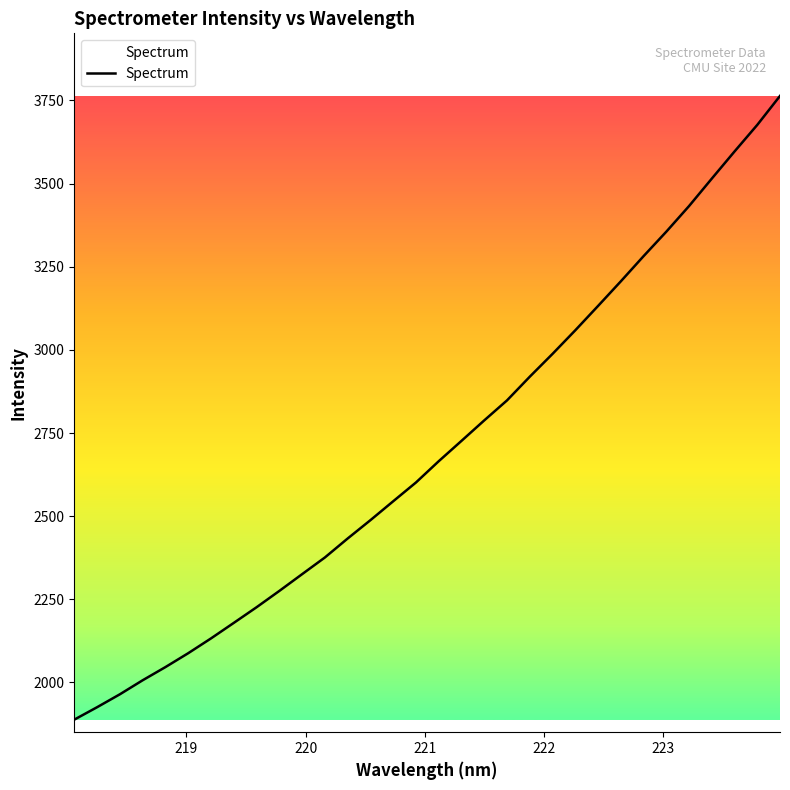

How many lines are shown in the chart?

1